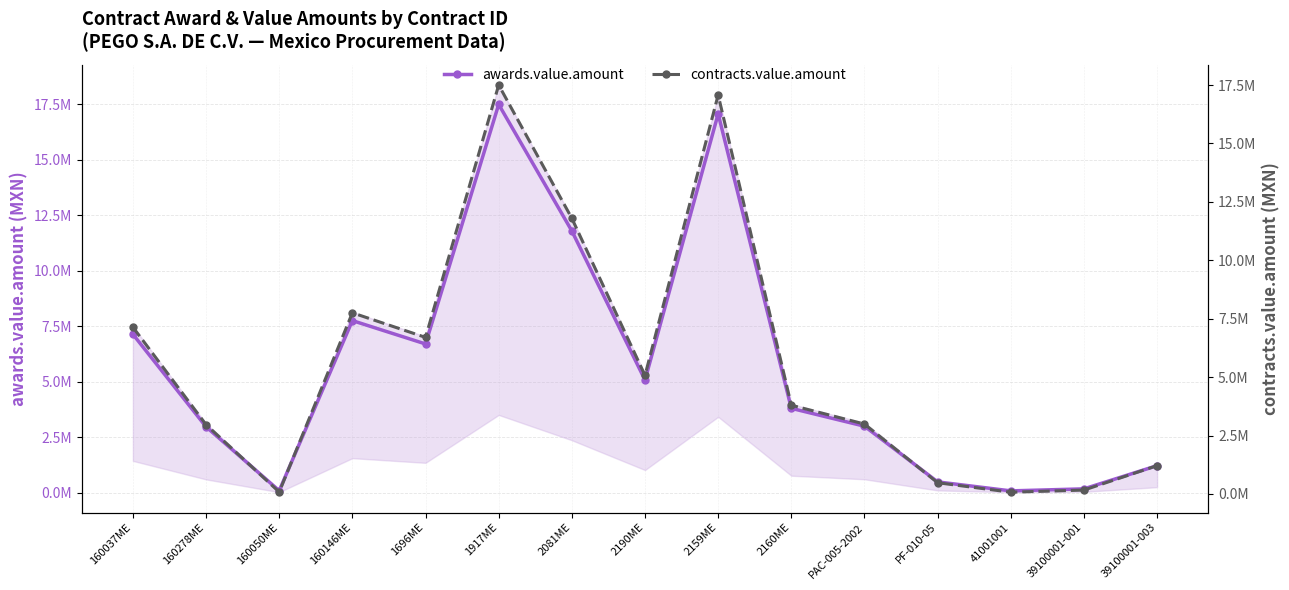

True or false: contracts.value.amount has a value of 15849518.7 at 2081ME.

False